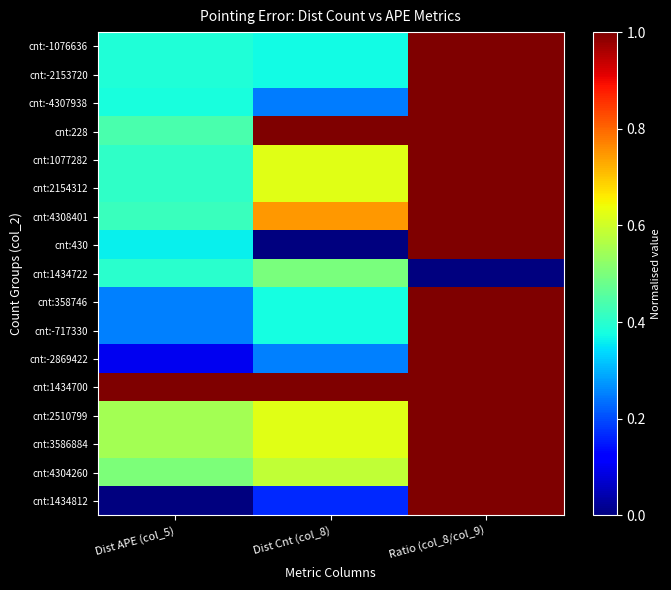

Rank the series by their maximum value, from highest to lowest.

cnt:-4307938, cnt:228, cnt:1434700, cnt:-2153720, cnt:-1076636, cnt:1077282, cnt:4308401, cnt:2154312, cnt:430, cnt:-2869422, cnt:-717330, cnt:4304260, cnt:3586884, cnt:358746, cnt:1434812, cnt:2510799, cnt:1434722